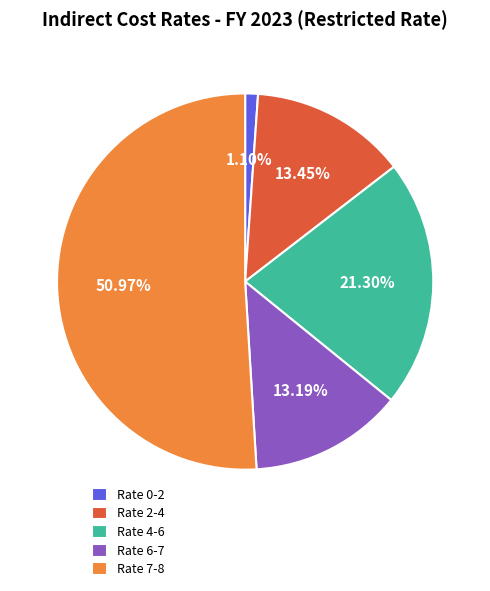

Count the number of slices in the pie.

5